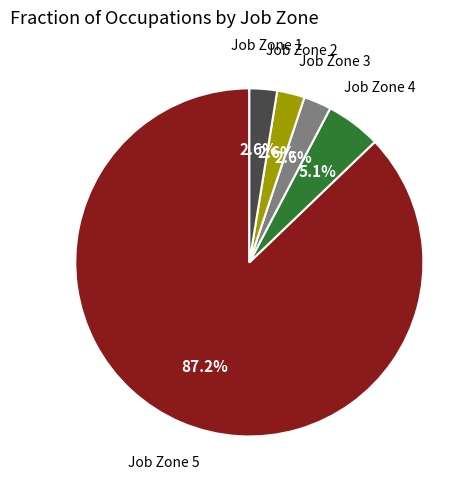

Does any single category account for the majority?

Yes